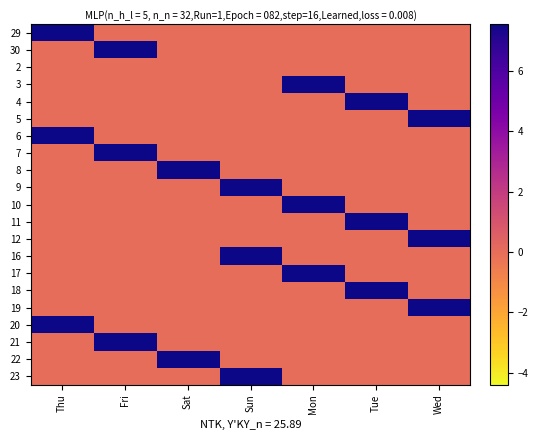

At which category does the chart reach its minimum across all series?

Fri